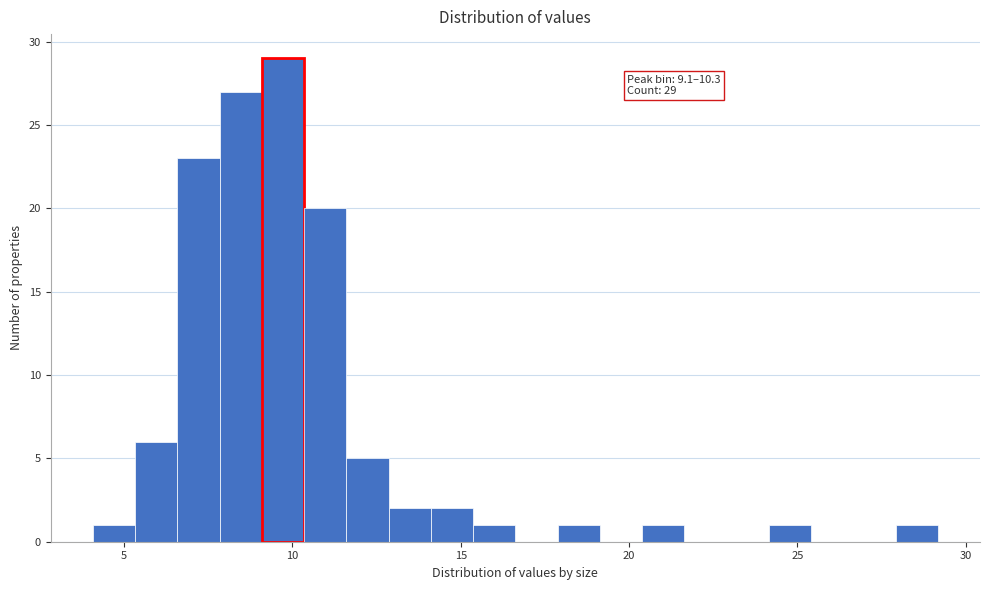

Read against the x-axis, roughly where is the centre of the tallest bar?

9.5